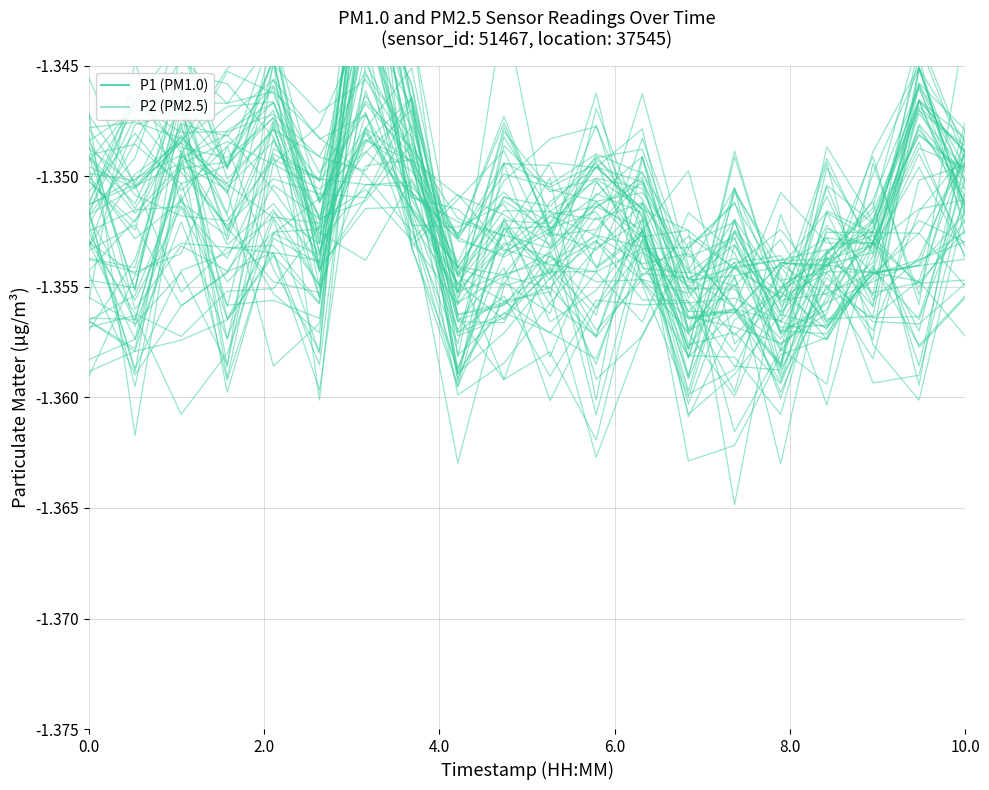

Reading right to left, transcribe all the data shown in this chart.

P1: -1.4	-1.4	-1.4	-1.4	-1.4	-1.4	-1.4	-1.4	-1.4	-1.4	-1.4	-1.4	-1.3	-1.3	-1.4	-1.4	-1.4	-1.3	-1.4	-1.4
P2: -1.4	-1.3	-1.4	-1.4	-1.4	-1.3	-1.4	-1.4	-1.4	-1.4	-1.3	-1.4	-1.4	-1.3	-1.3	-1.3	-1.3	-1.3	-1.4	-1.3